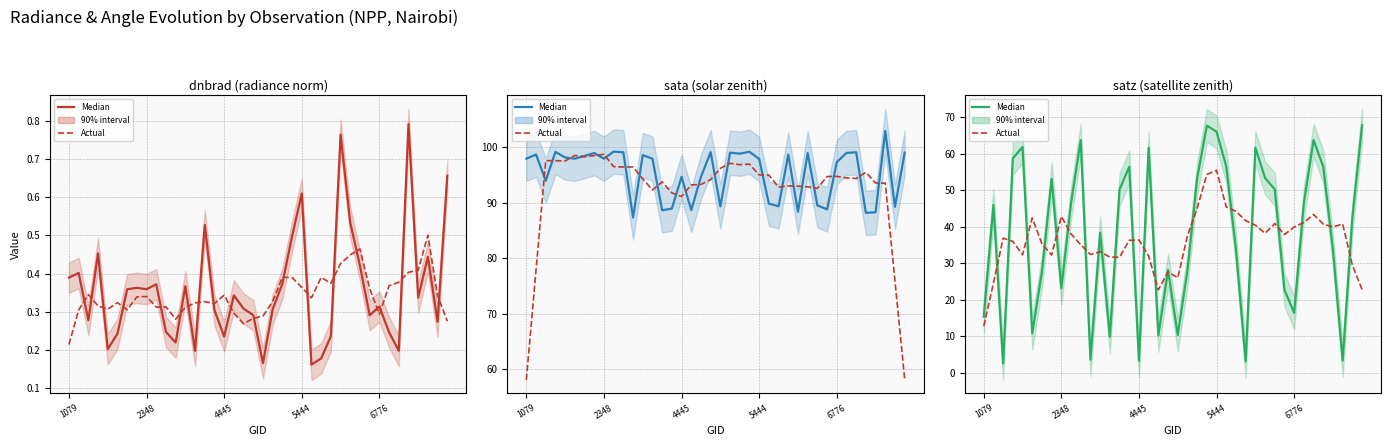

True or false: Actual (smoothed) and satz median intersect in this chart.

True